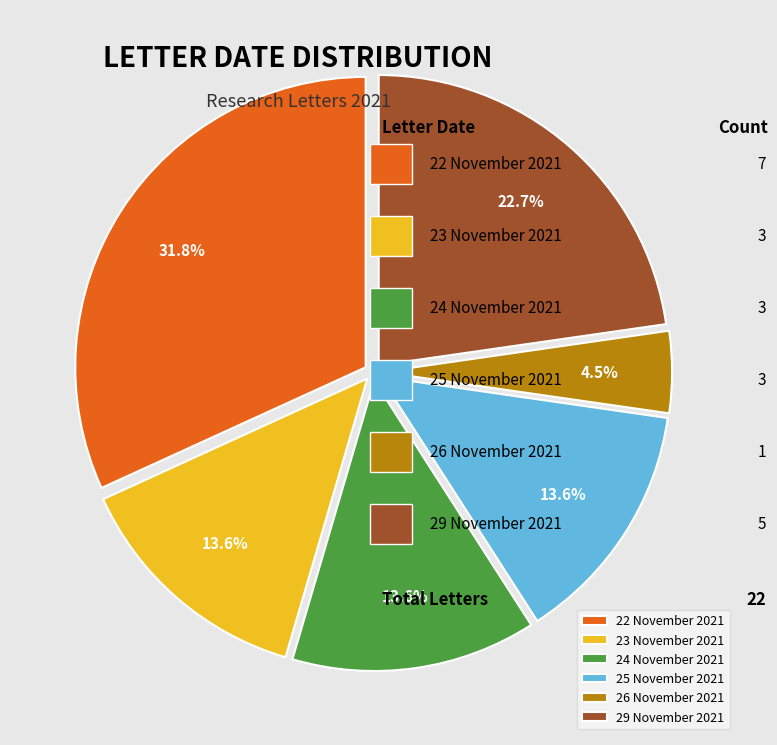

To the nearest percent, what is the combined percentage of 23 November 2021 and 25 November 2021?

27%